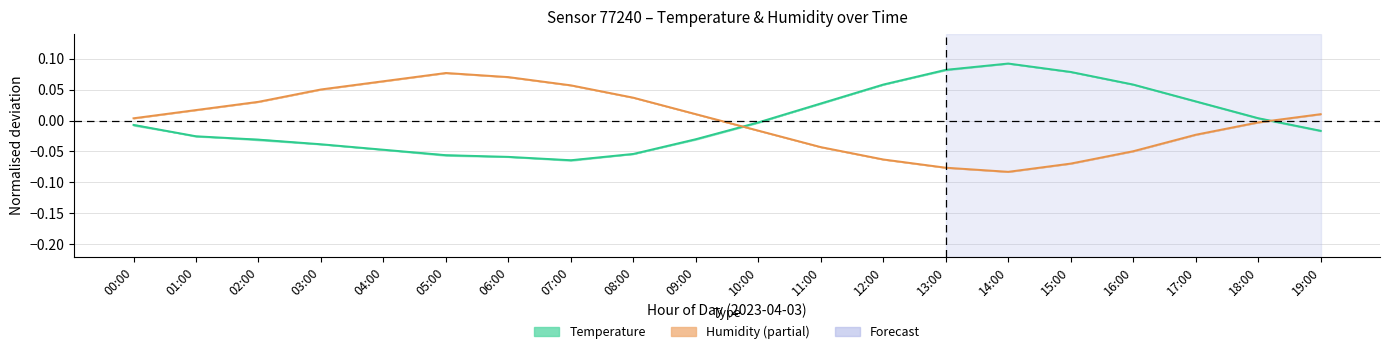

What is the difference between the maximum and minimum values in the temperature series?

0.2